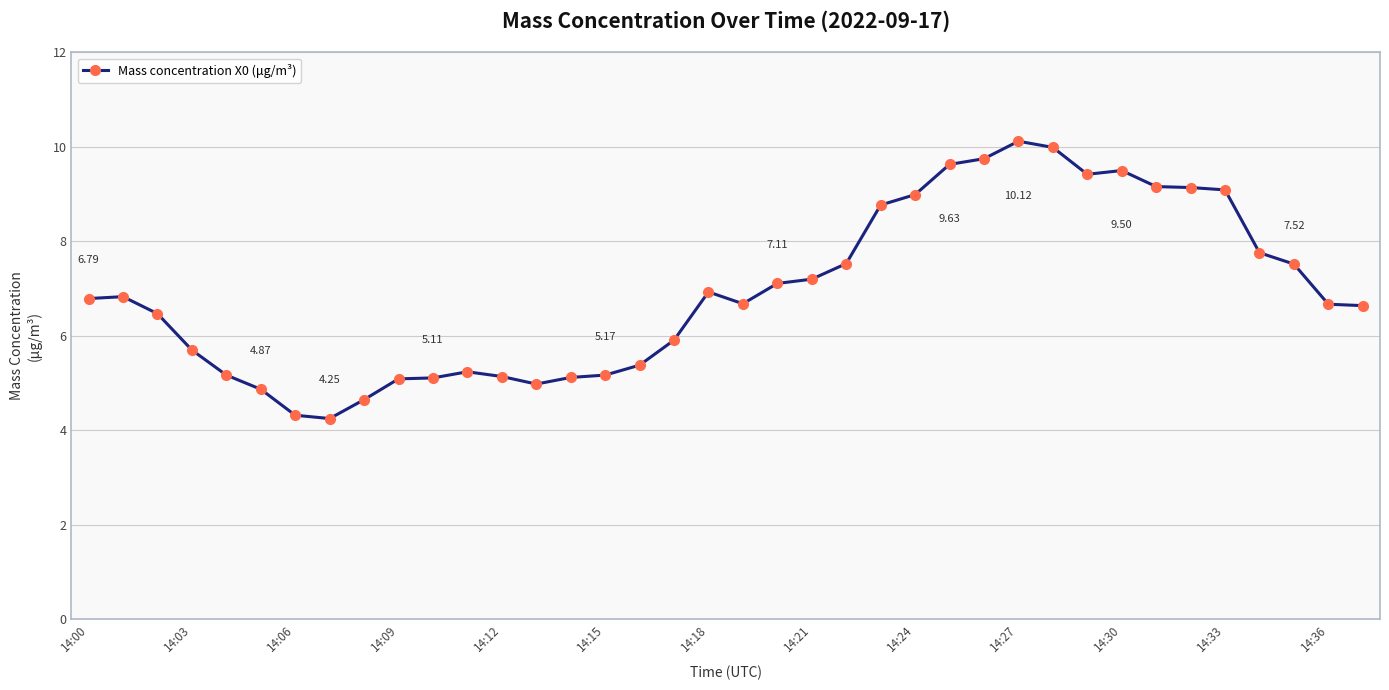

True or false: there are more than 0 points higher than both neighbors.

True